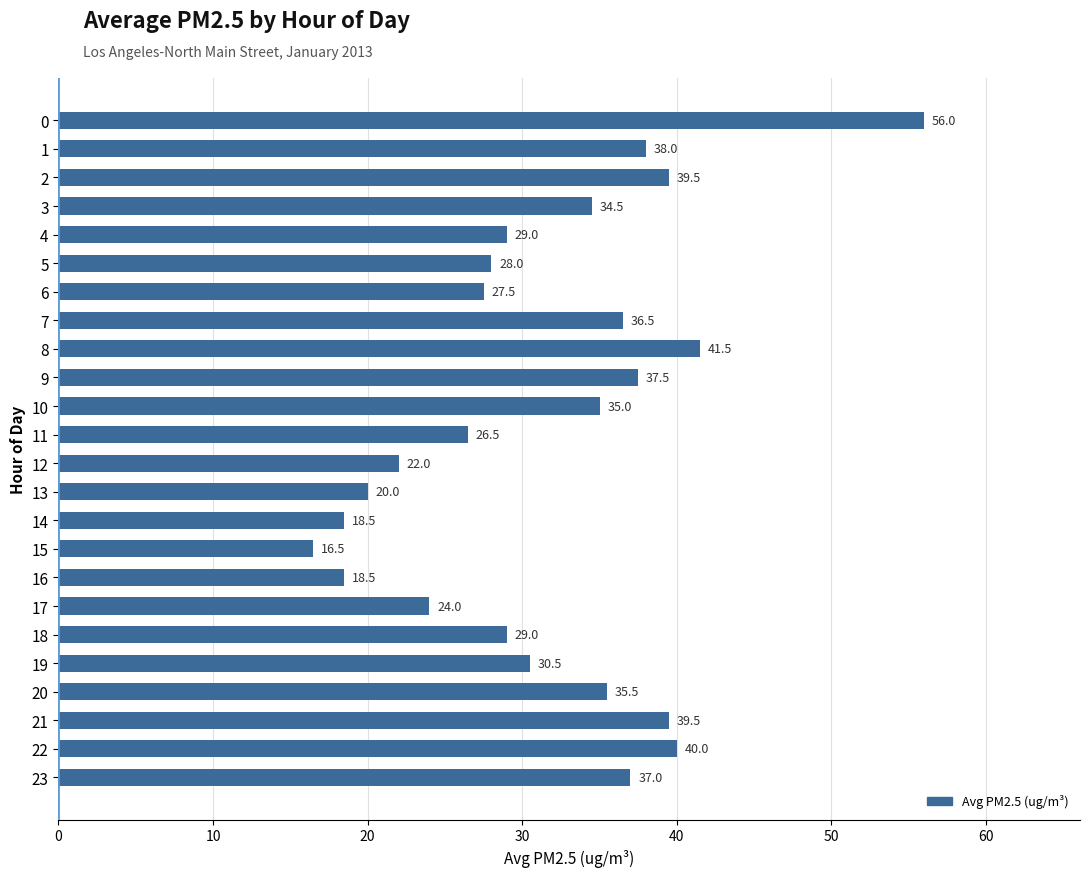

Reading bottom to top, what are all the values shown in this chart?

23=37.0	22=40.0	21=39.5	20=35.5	19=30.5	18=29.0	17=24.0	16=18.5	15=16.5	14=18.5	13=20.0	12=22.0	11=26.5	10=35.0	9=37.5	8=41.5	7=36.5	6=27.5	5=28.0	4=29.0	3=34.5	2=39.5	1=38.0	0=56.0